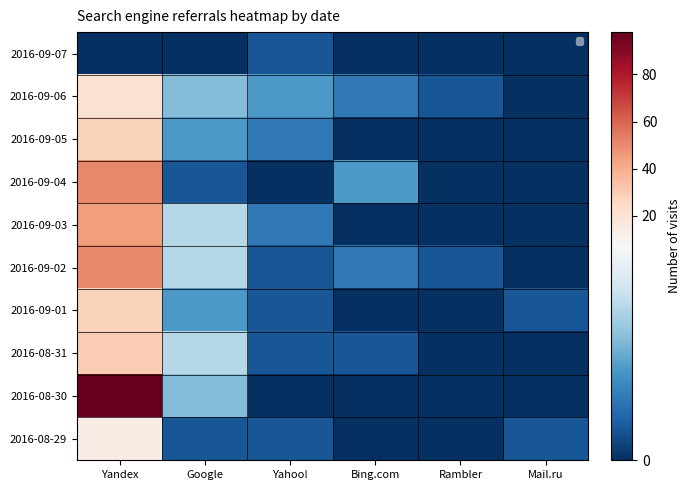

What is the maximum value for 2016-09-03?

45